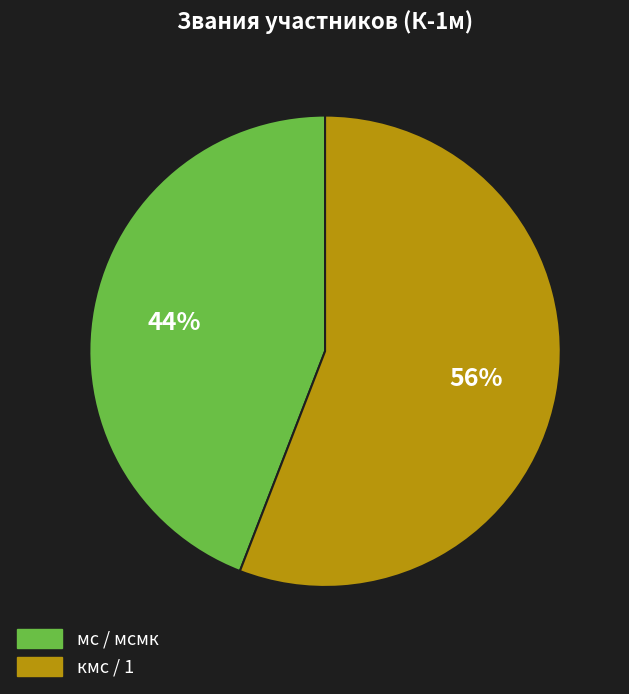

How many slices are in this pie chart?

2